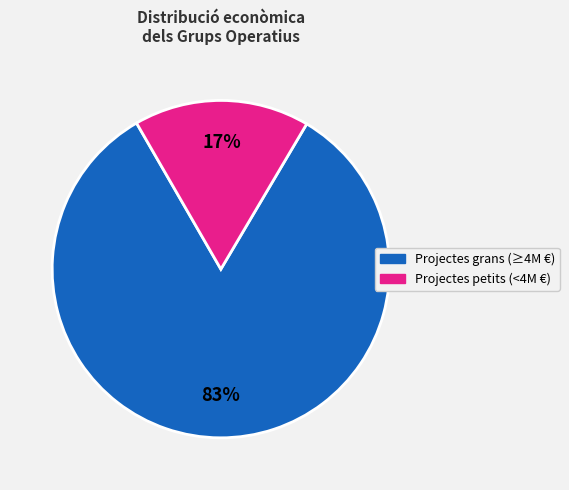

To the nearest percent, what is the average slice percentage?

50%